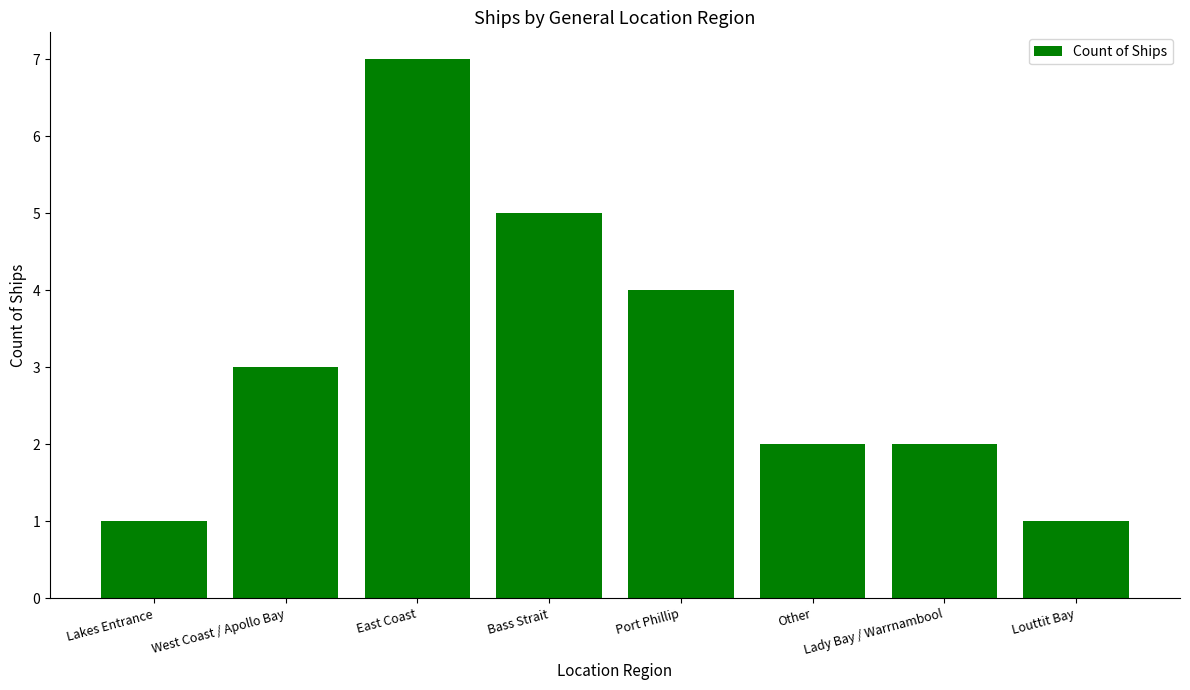

What is the difference between the second highest and minimum values?

4